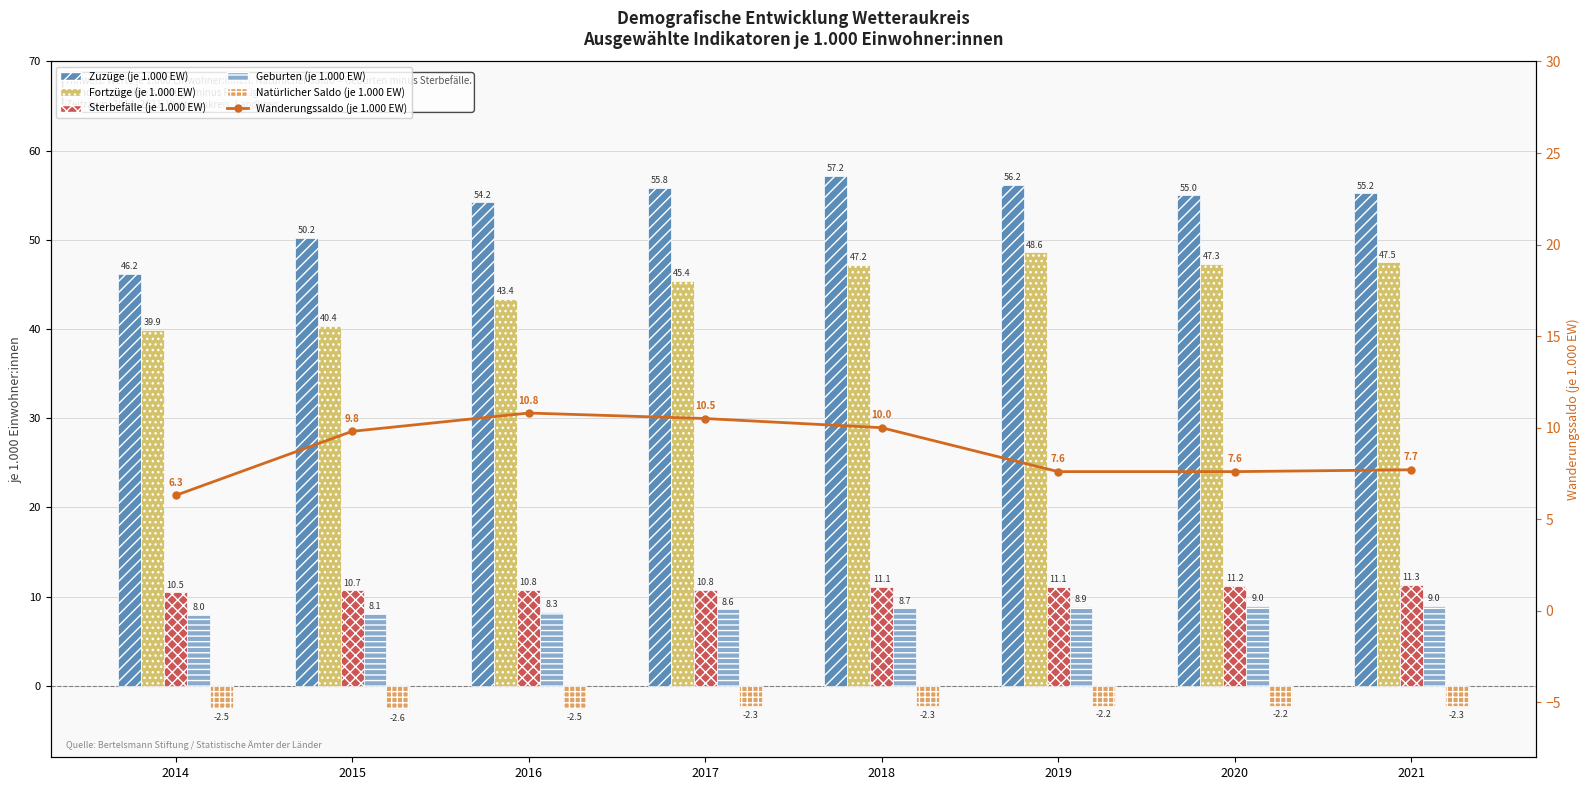

Reading right to left, transcribe all the data shown in this chart.

Zuzüge (je 1.000 EW): 55.2	55.0	56.2	57.2	55.8	54.2	50.2	46.2
Fortzüge (je 1.000 EW): 47.5	47.3	48.6	47.2	45.4	43.4	40.4	39.9
Sterbefälle (je 1.000 EW): 11.3	11.2	11.1	11.1	10.8	10.8	10.7	10.5
Geburten (je 1.000 EW): 9.0	9.0	8.9	8.7	8.6	8.3	8.1	8.0
Natürlicher Saldo (je 1.000 EW): -2.3	-2.2	-2.2	-2.3	-2.3	-2.5	-2.6	-2.5
Wanderungssaldo (je 1.000 EW): 7.7	7.6	7.6	10.0	10.5	10.8	9.8	6.3